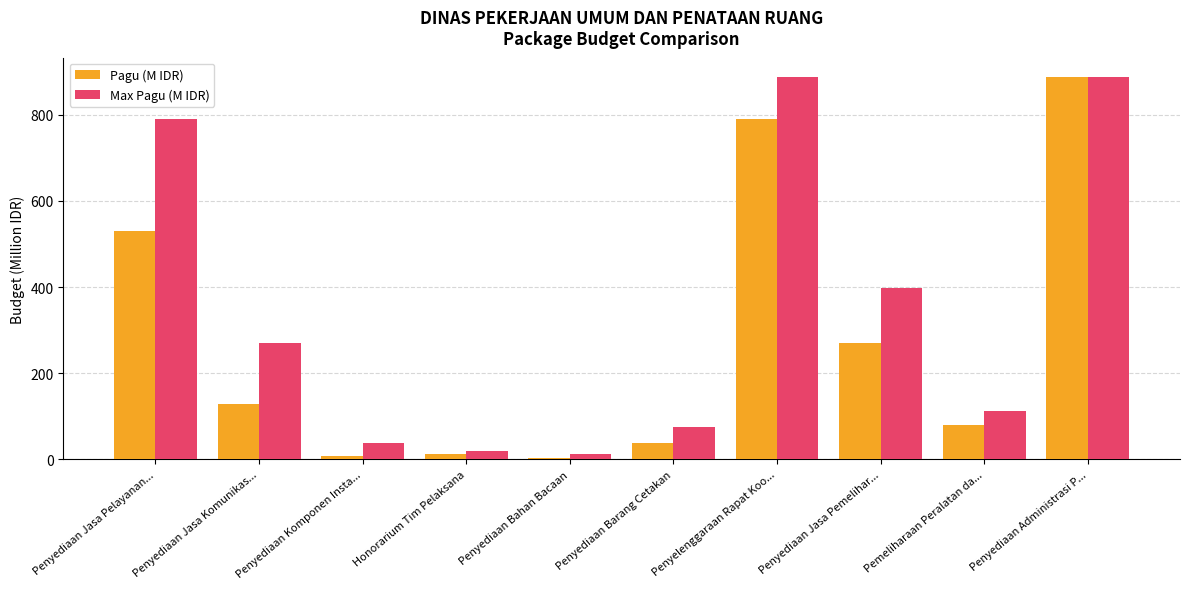

Reading left to right, extract all data points from this chart.

Pagu (M IDR): 529.6	128.3	8.2	12.6	4.0	37.4	790.8	269.5	79.2	888.2
Max Pagu (M IDR): 790.8	269.5	37.4	18.9	12.6	76.0	888.2	397.8	112.5	888.2